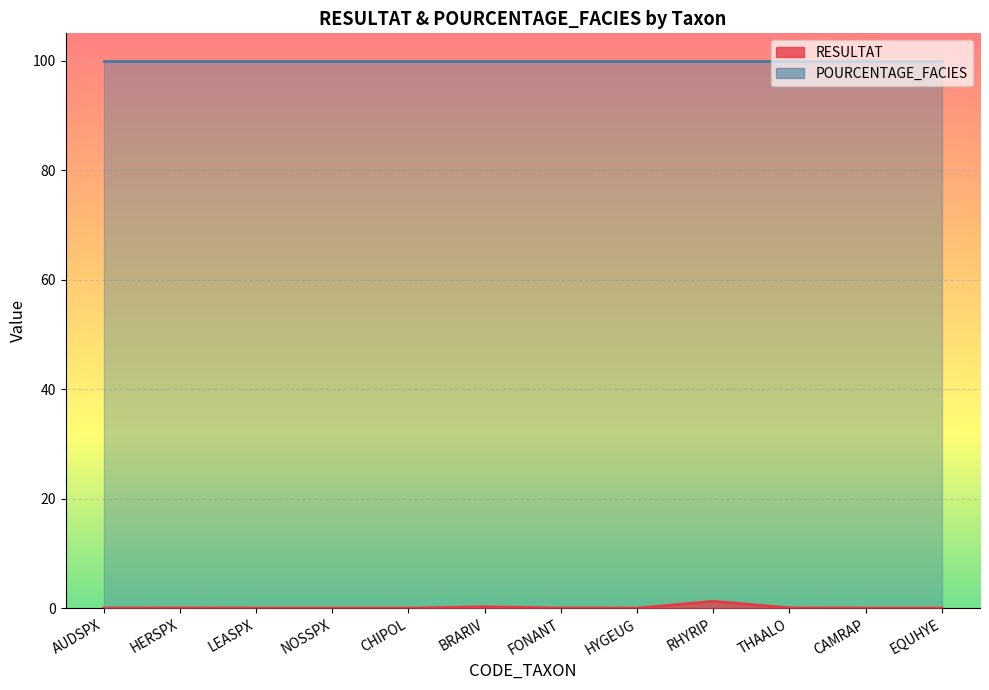

What is the difference between the maximum and second lowest values?

1.2